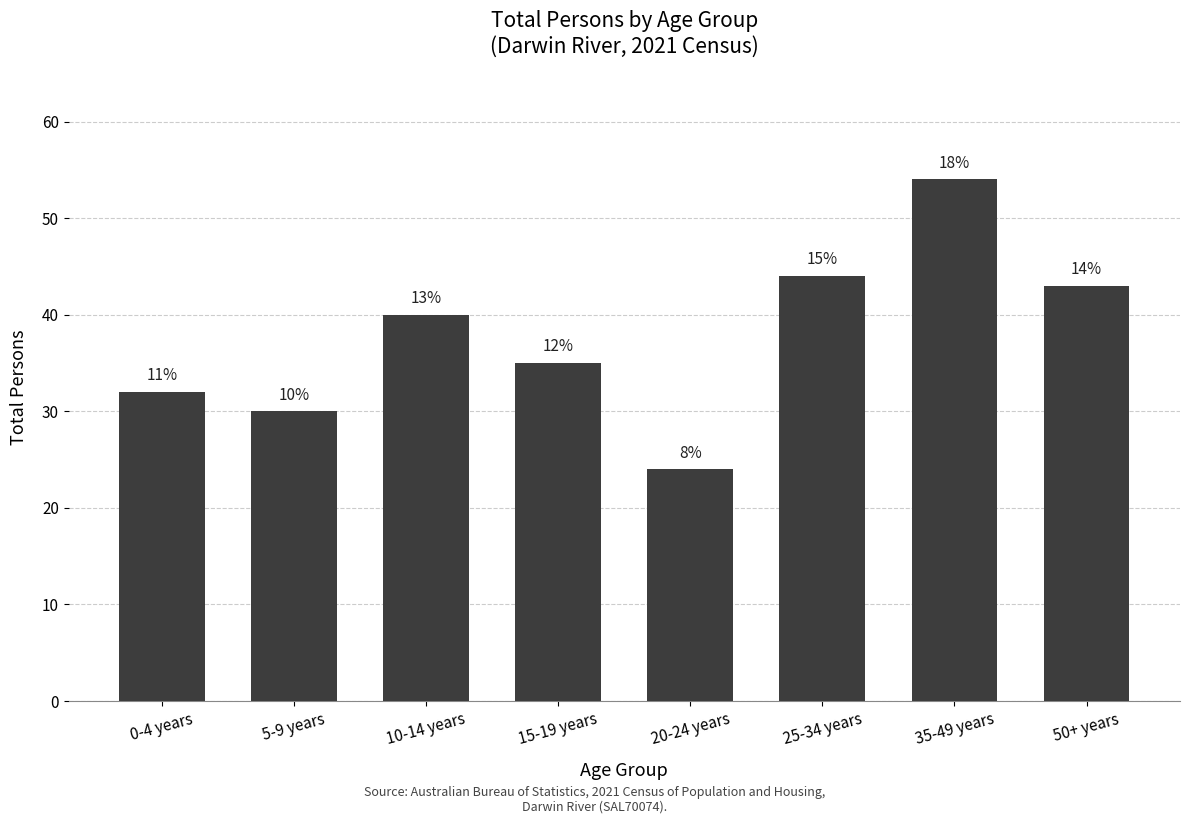

Does the chart contain any negative values?

No